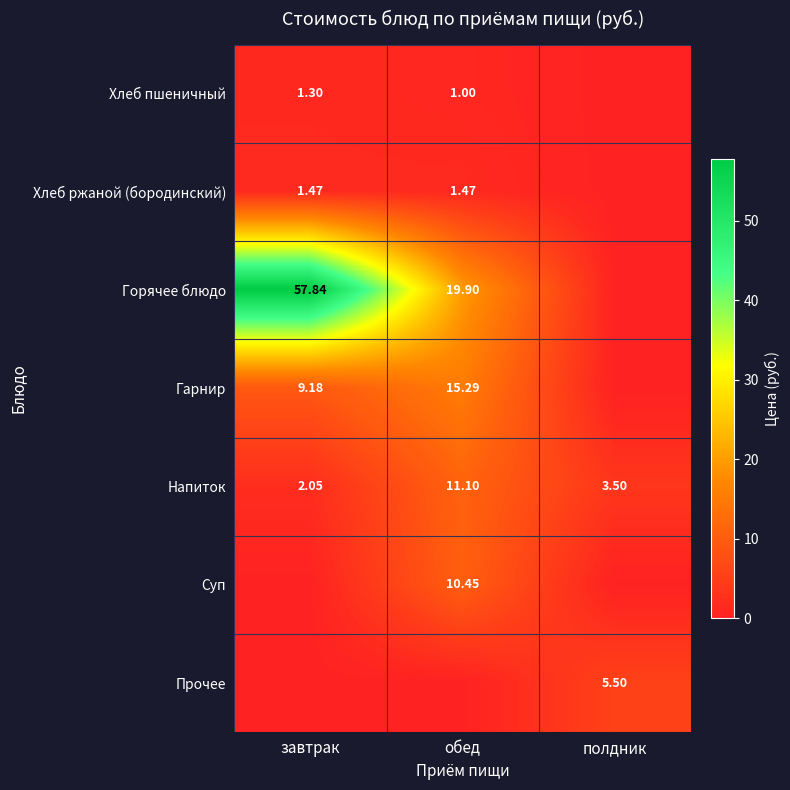

What is the total value across all series at обед?

59.2